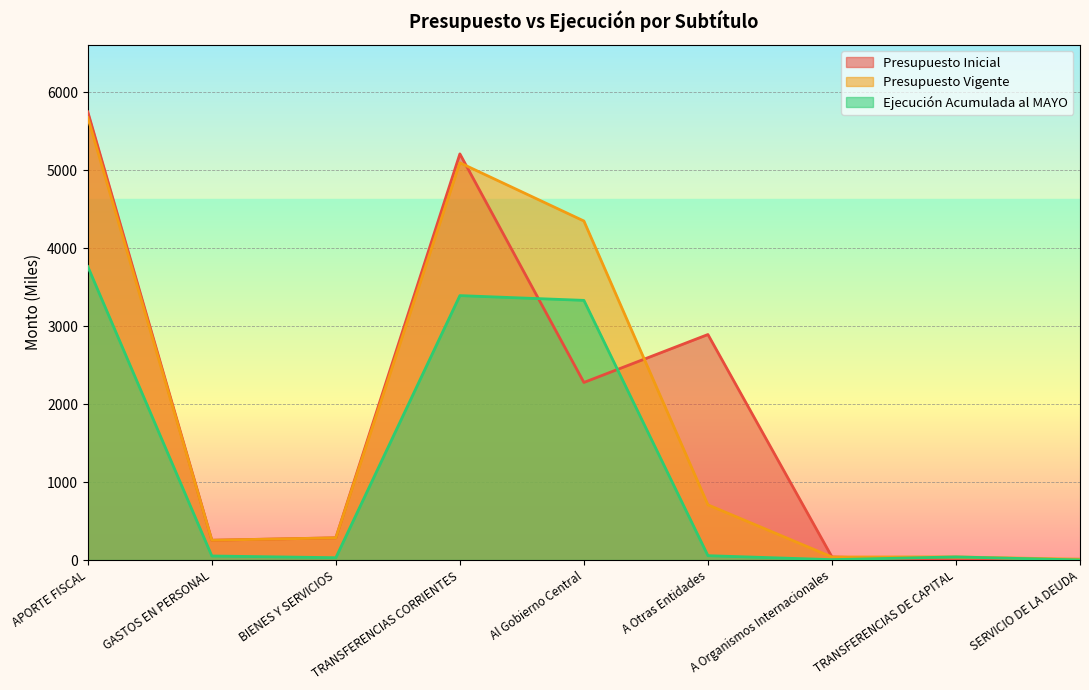

Reading left to right, what are all the values shown in this chart?

Presupuesto Inicial: APORTE FISCAL=5749	GASTOS EN PERSONAL=254	BIENES Y SERVICIOS=285	TRANSFERENCIAS CORRIENTES=5210	Al Gobierno Central=2278	A Otras Entidades=2893	A Organismos Internacionales=39	TRANSFERENCIAS DE CAPITAL=0	SERVICIO DE LA DEUDA=10
Presupuesto Vigente: APORTE FISCAL=5675	GASTOS EN PERSONAL=254	BIENES Y SERVICIOS=285	TRANSFERENCIAS CORRIENTES=5096	Al Gobierno Central=4349	A Otras Entidades=708	A Organismos Internacionales=39	TRANSFERENCIAS DE CAPITAL=40	SERVICIO DE LA DEUDA=10
Ejecución Acumulada al MAYO: APORTE FISCAL=3764	GASTOS EN PERSONAL=52	BIENES Y SERVICIOS=30	TRANSFERENCIAS CORRIENTES=3392	Al Gobierno Central=3331	A Otras Entidades=56	A Organismos Internacionales=5	TRANSFERENCIAS DE CAPITAL=40	SERVICIO DE LA DEUDA=1